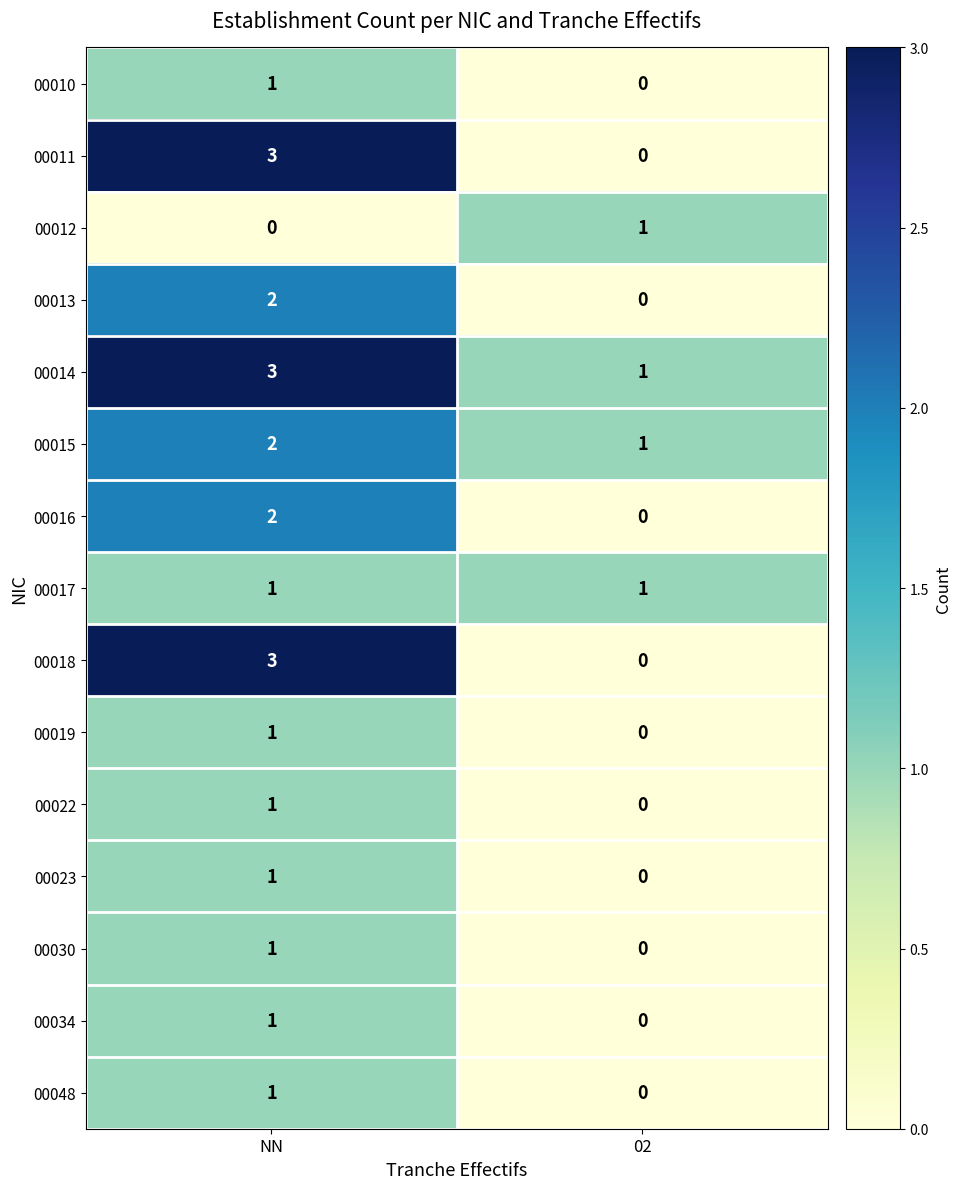

How many categories are shown in the chart?

2